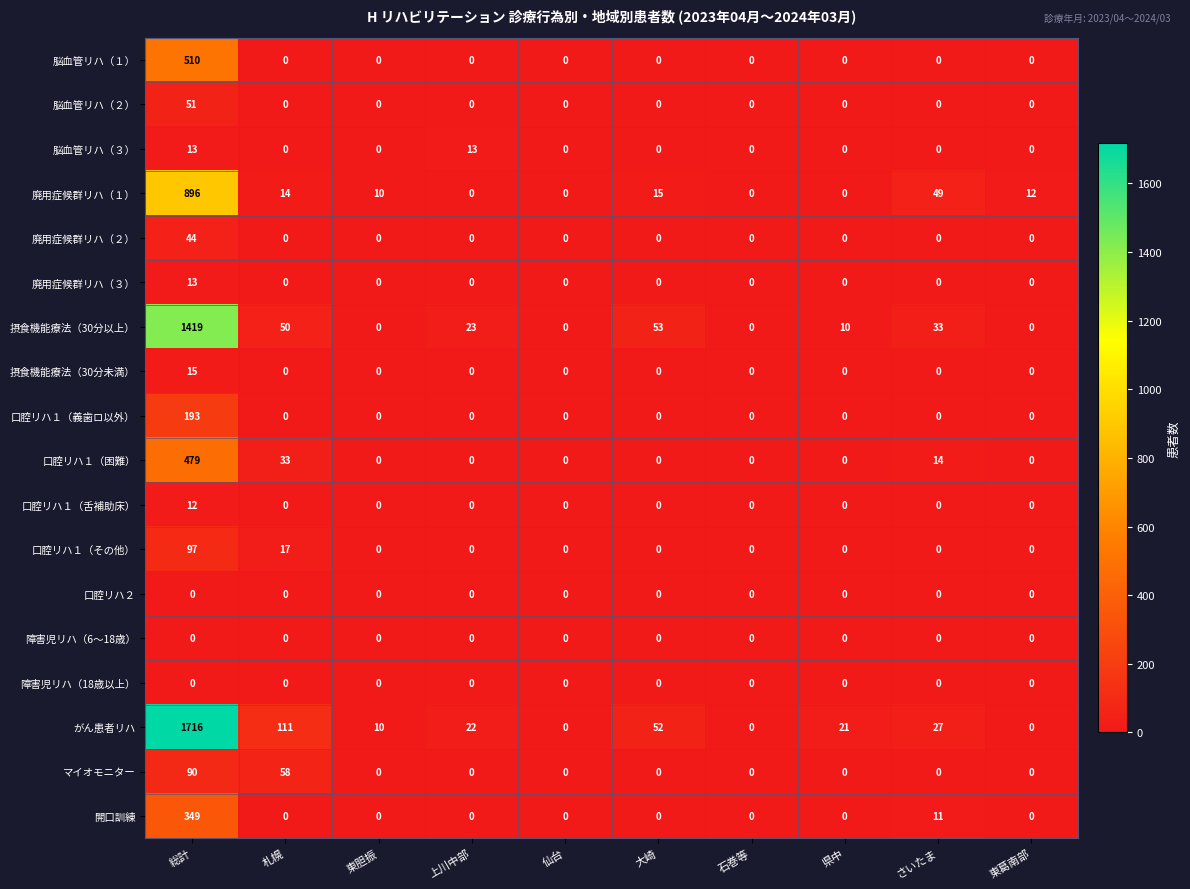

What is the total value across all series at 札幌?

283